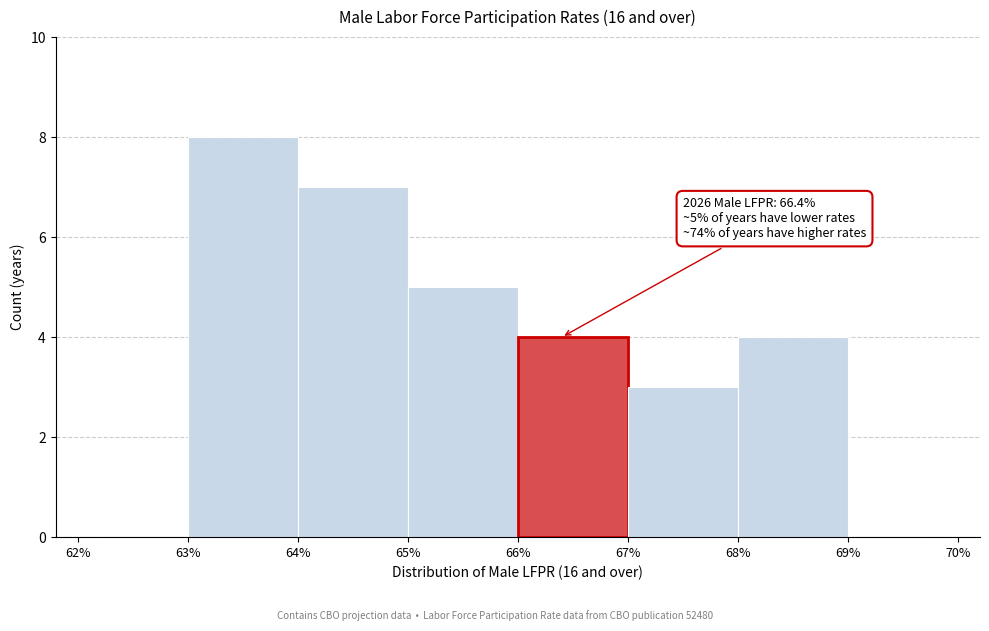

Which range on the x-axis has the tallest bar?

63% to 64%